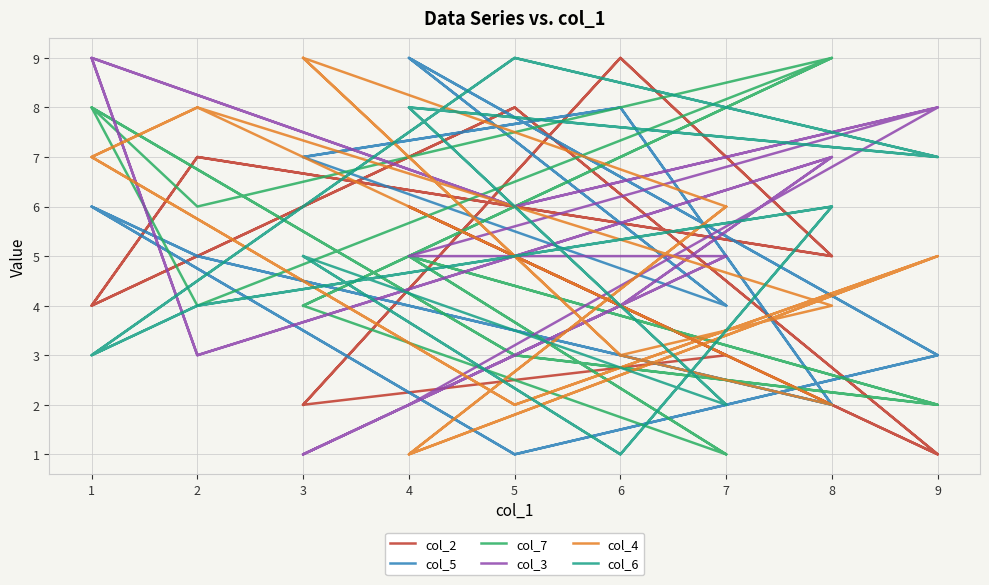

How many times do col_5 and col_4 cross each other?

7